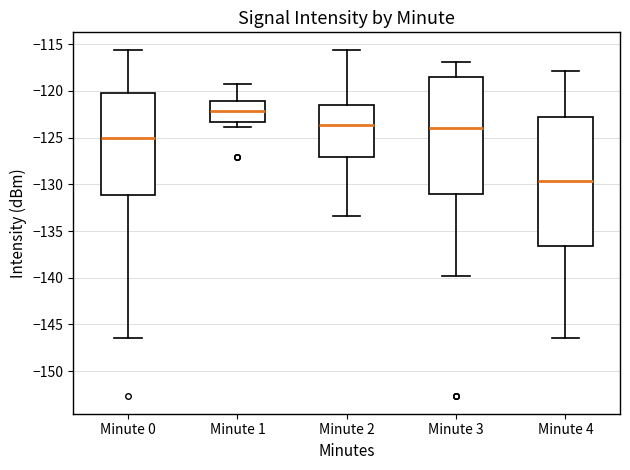

Where is the upper edge of the box for Minute 0 on the y-axis? The values are not printed on the chart, so give them approximately, as read against the axis.

-120.0